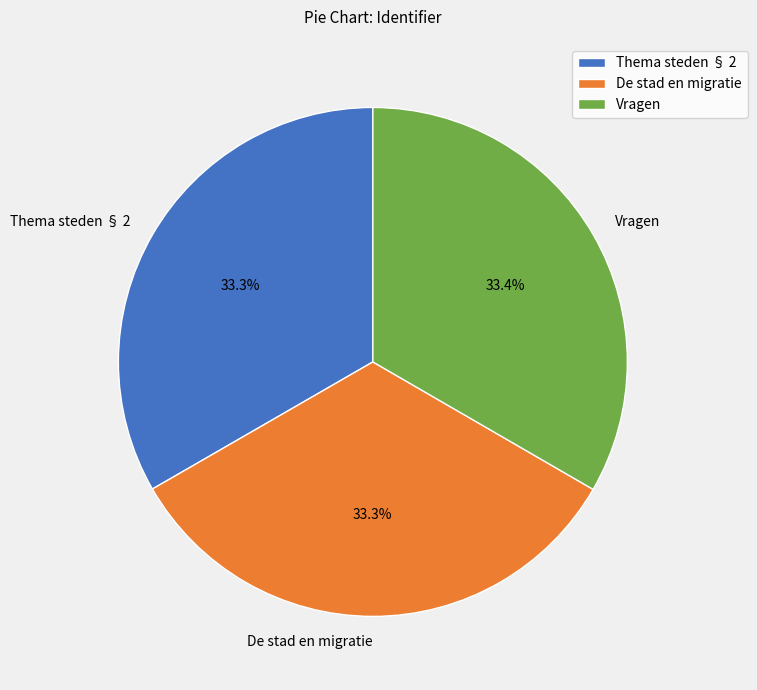

How much of the chart is everything except Thema steden § 2?

66.7%